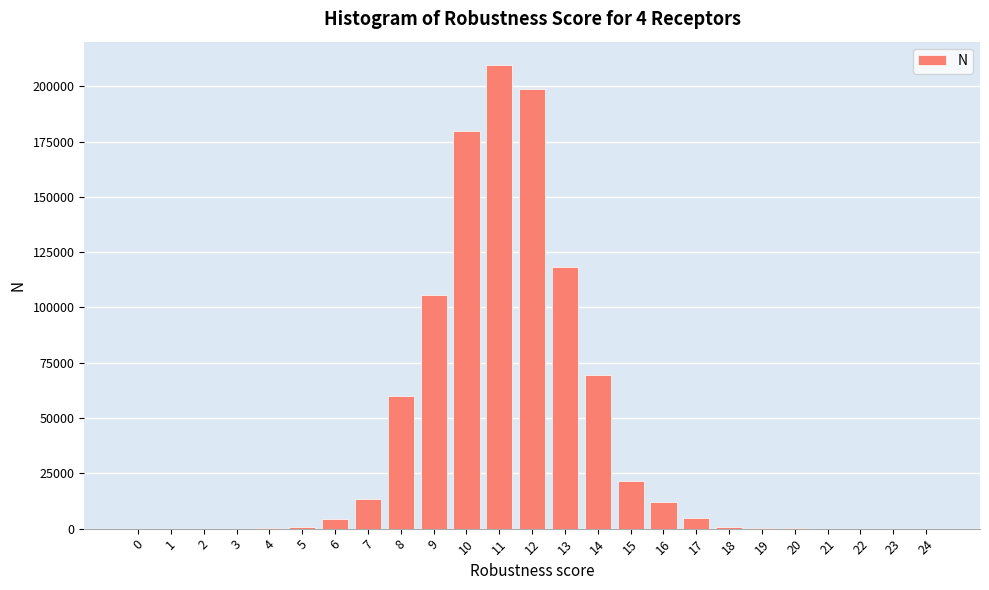

True or false: the data shows 0 at 0.

True